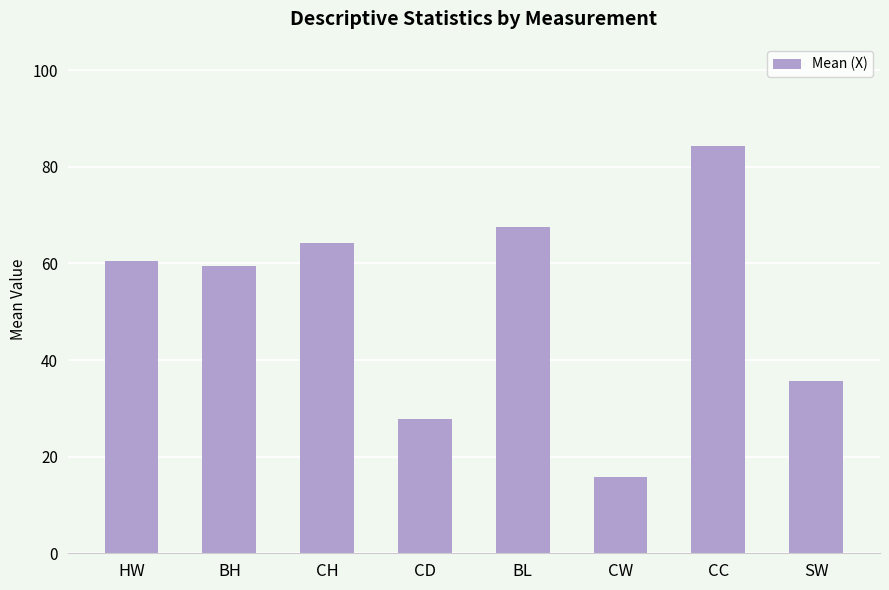

Are the bars horizontal?

No